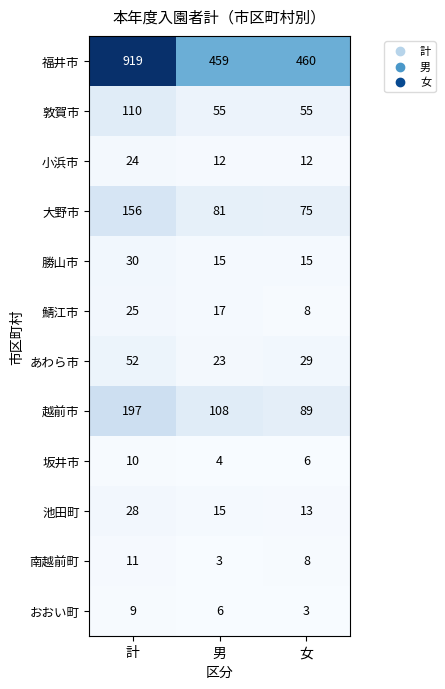

Is it true that 小浜市 equals 3 at 女?

False